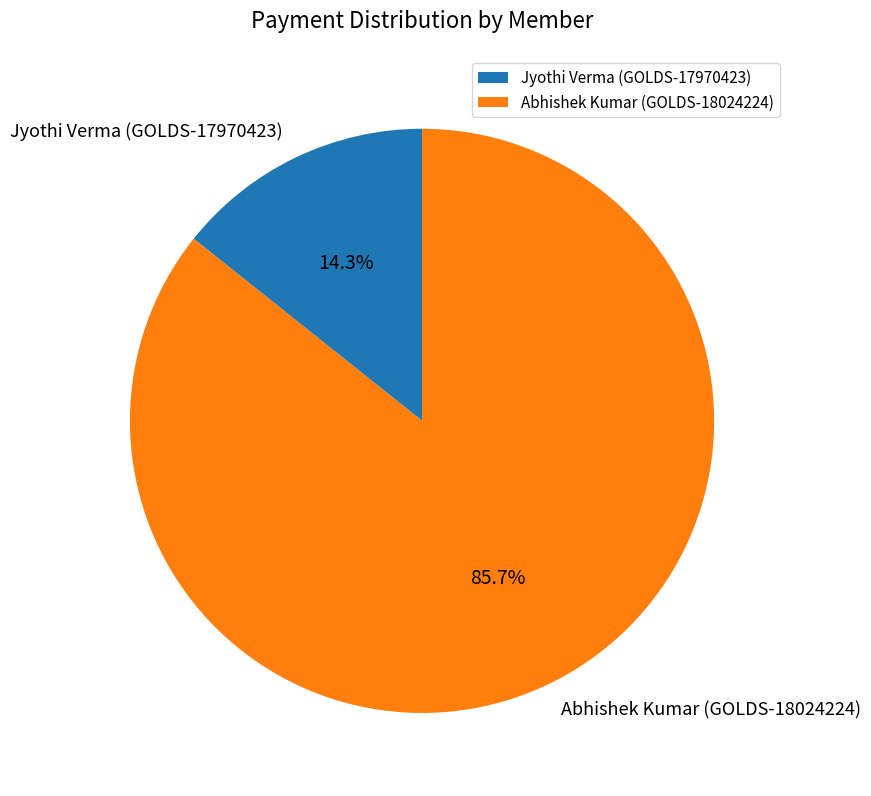

The Jyothi Verma (GOLDS-17970423) slice represents 26% of the pie. True or false?

False